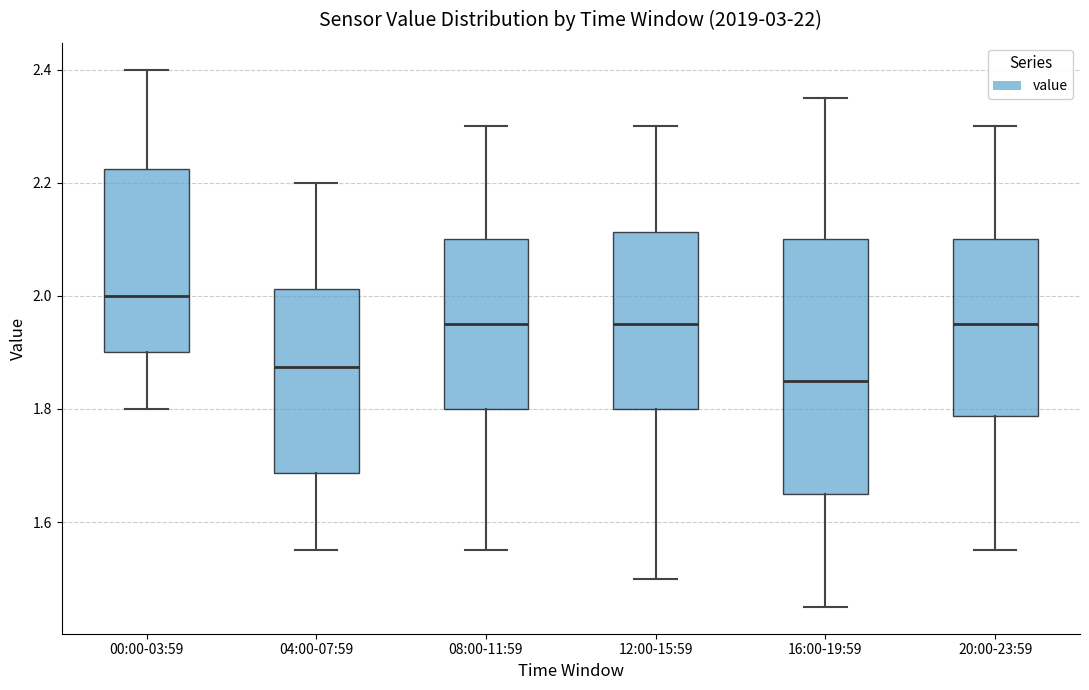

Reading left to right, transcribe this box plot: for each box, give where its median line is, the range the box spans, and where its two whiskers end, as read against the y-axis. The values are not printed on the chart, so give them approximately, as read against the axis.

00:00-03:59: median 2.00, box 1.90 to 2.22, whiskers 1.80 to 2.40
04:00-07:59: median 1.88, box 1.68 to 2.02, whiskers 1.56 to 2.20
08:00-11:59: median 1.96, box 1.80 to 2.10, whiskers 1.56 to 2.30
12:00-15:59: median 1.96, box 1.80 to 2.12, whiskers 1.50 to 2.30
16:00-19:59: median 1.86, box 1.66 to 2.10, whiskers 1.46 to 2.36
20:00-23:59: median 1.96, box 1.78 to 2.10, whiskers 1.56 to 2.30